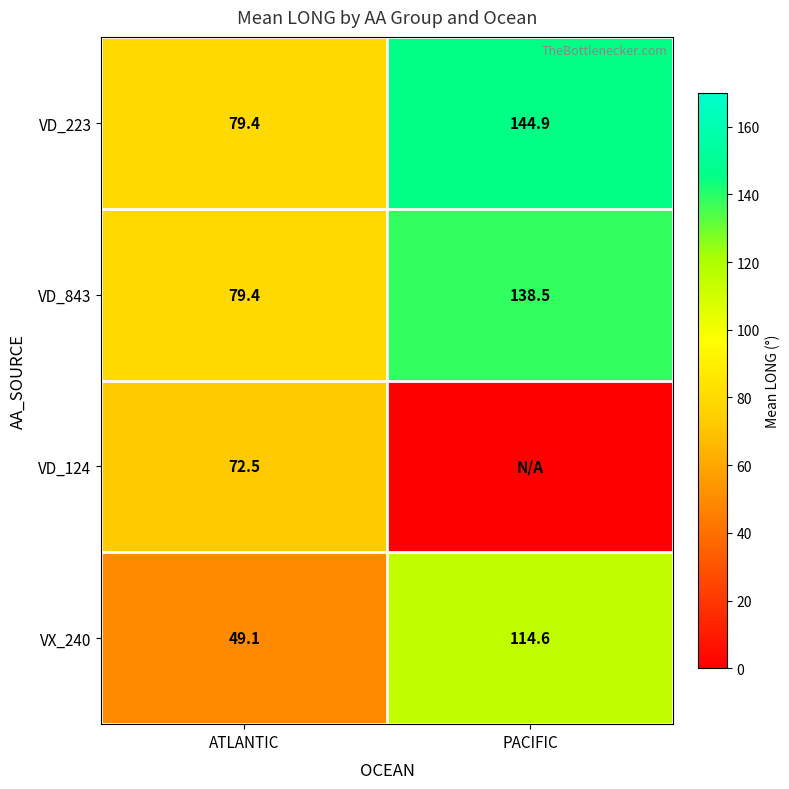

What is the spread (max minus min) of values at ATLANTIC?

30.3